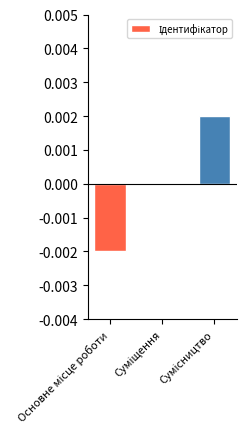

How many series are shown in this chart?

1